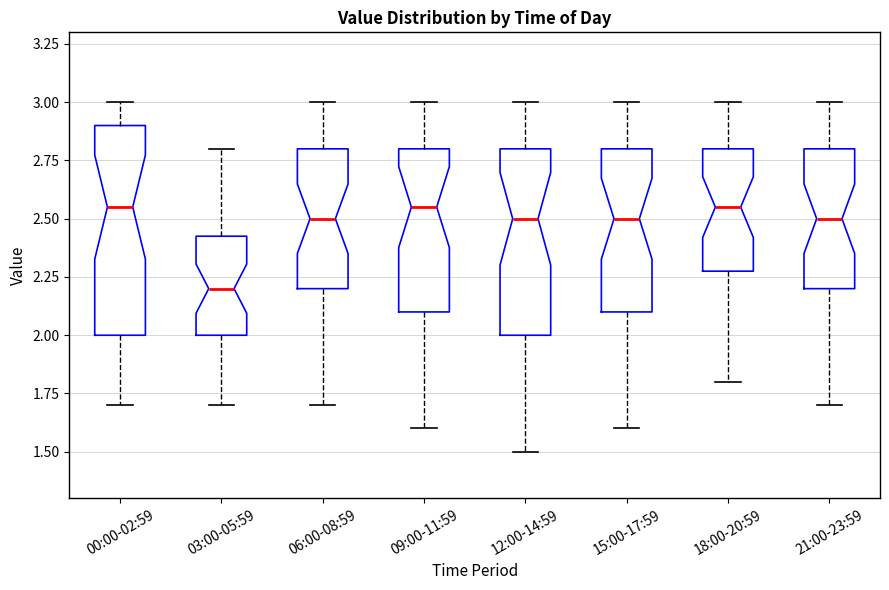

Comparing the boxes themselves (not the whiskers), which one is the tallest?

00:00-02:59